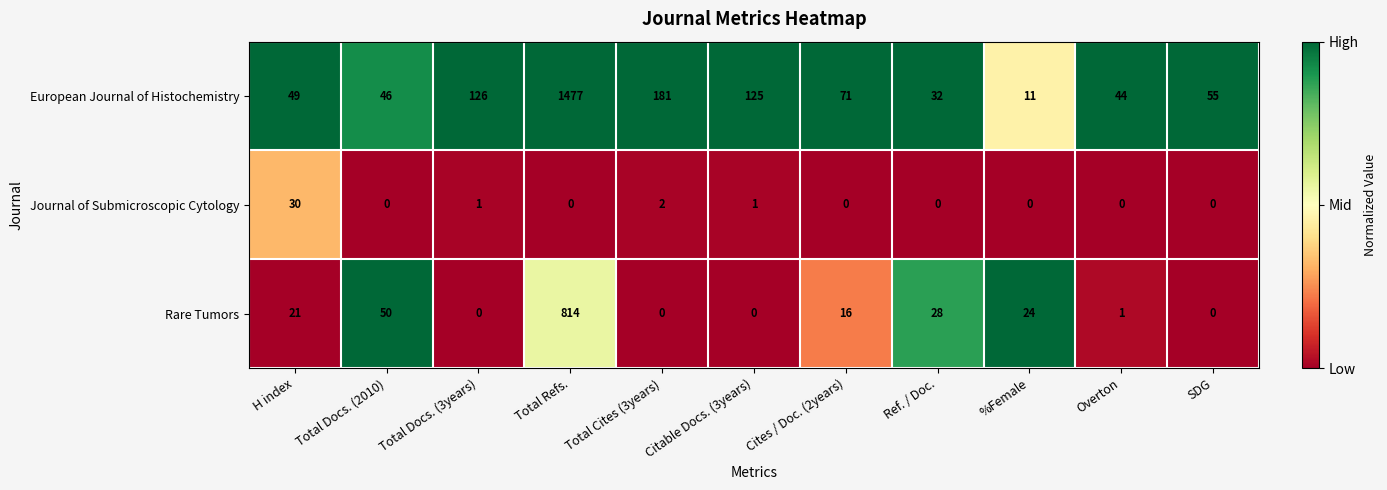

What is the sum of the European Journal of Histochemistry values at Ref. / Doc. and Total Refs.?

1509